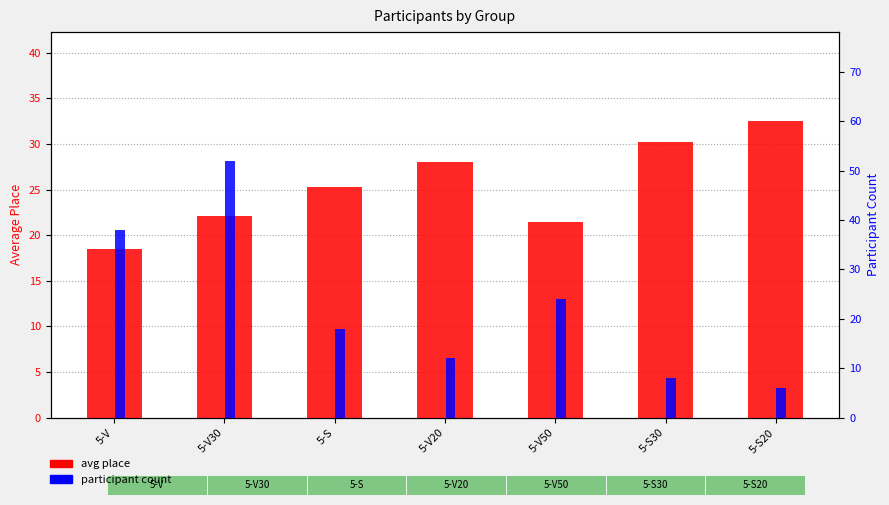

True or false: participant count has a value of 38.4 at 5-V50.

False